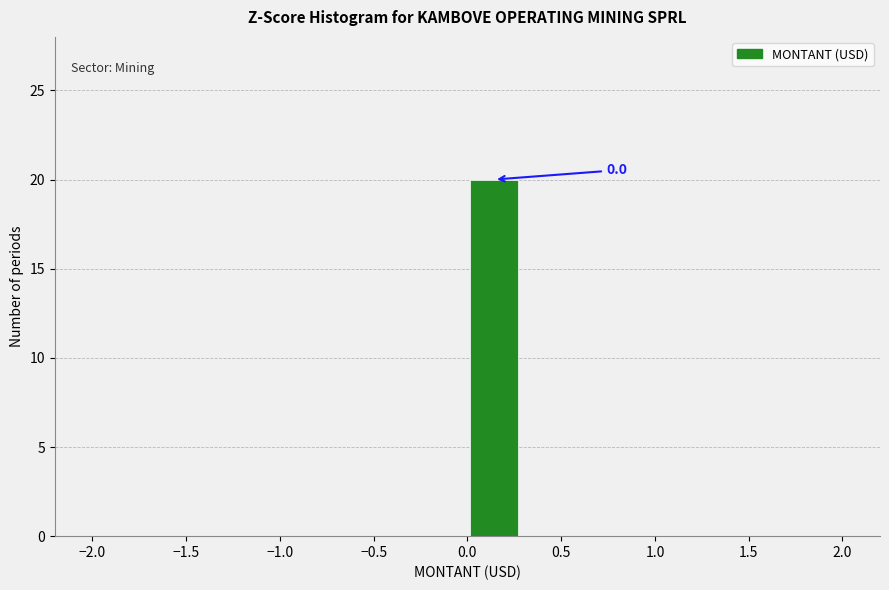

Over which range of the x-axis is the bar tallest?

0.00 to 0.30